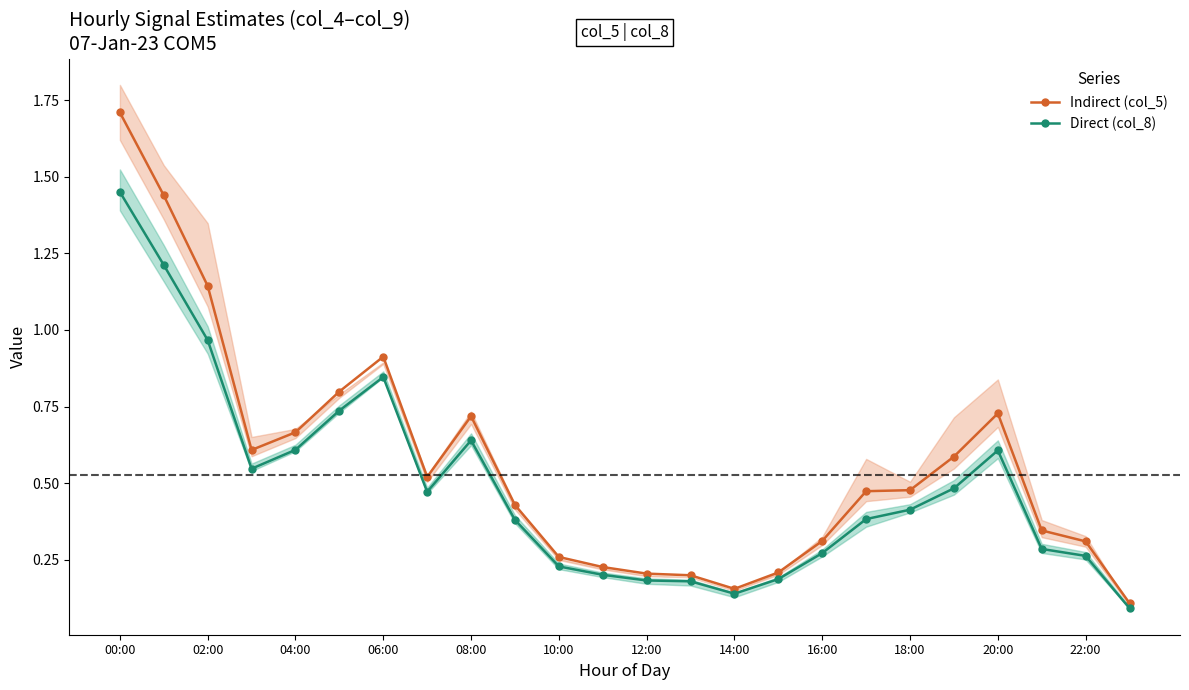

True or false: Indirect (col_5) and Direct (col_8) cross at least once.

False